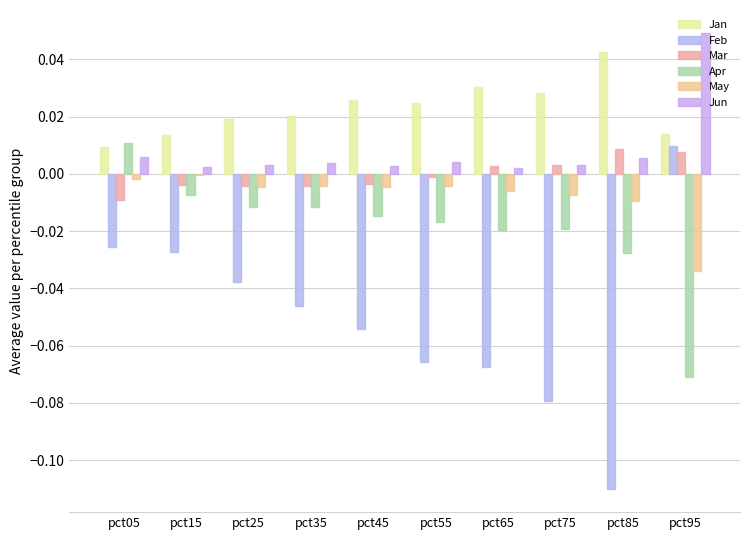

At how many categories does at least one series exceed 0?

10